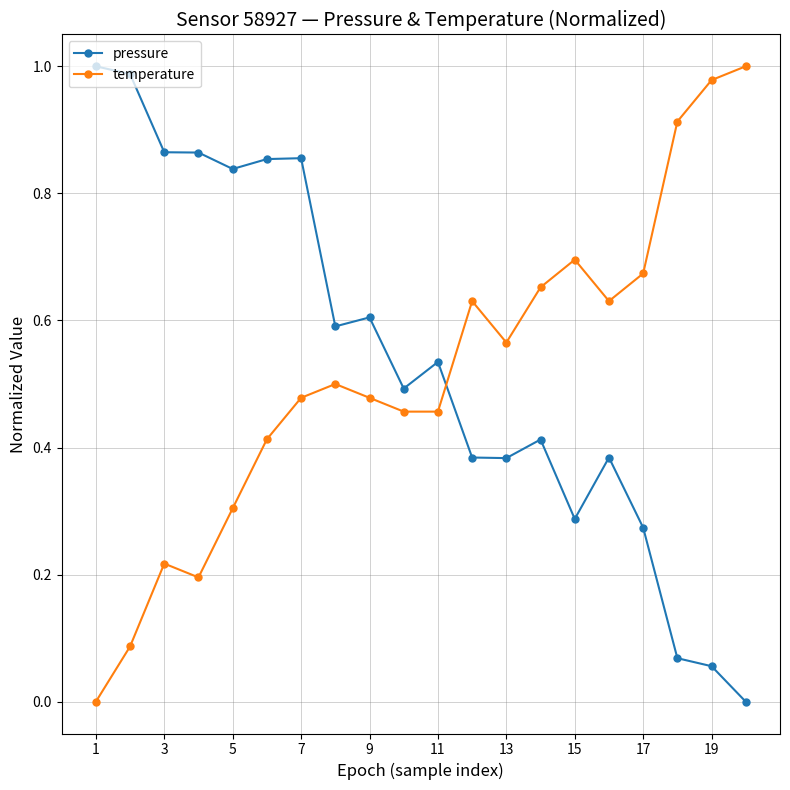

Which series ends up on top after the final intersection of temperature and pressure?

temperature